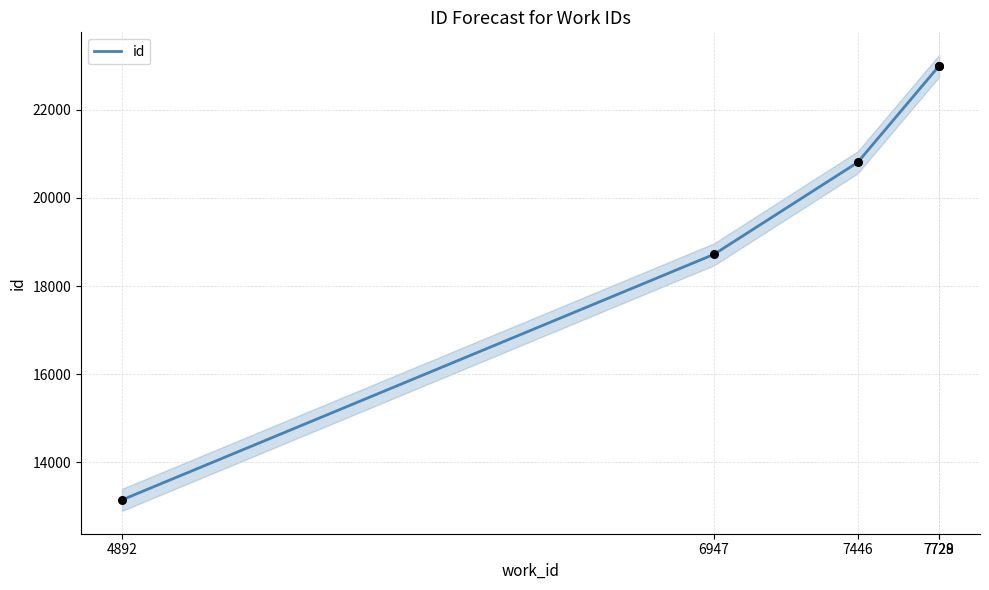

What is the ratio of the value at 7728 to the value at 6947?

1.2